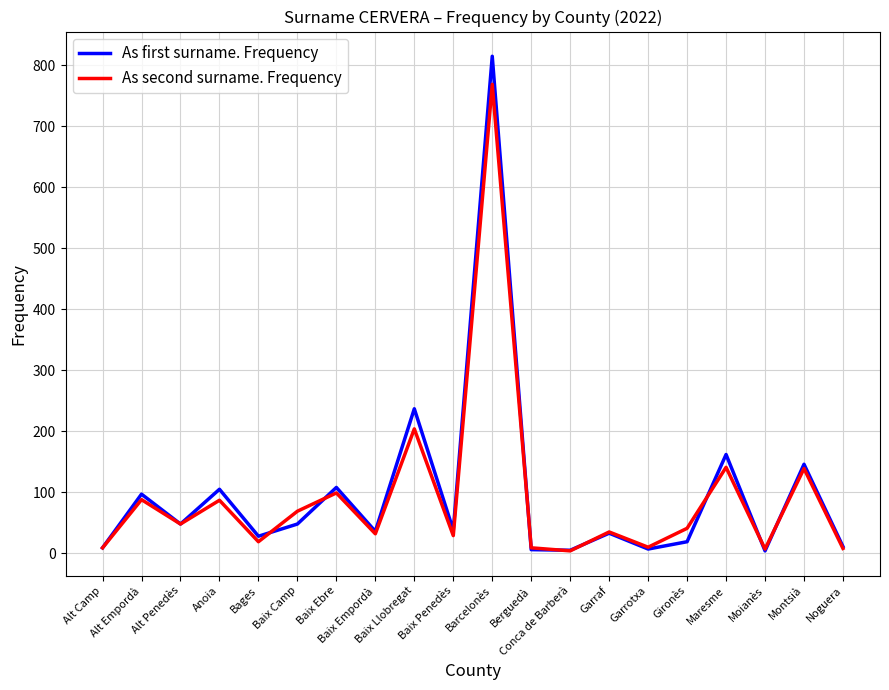

What is the maximum value for As second surname. Frequency?

769